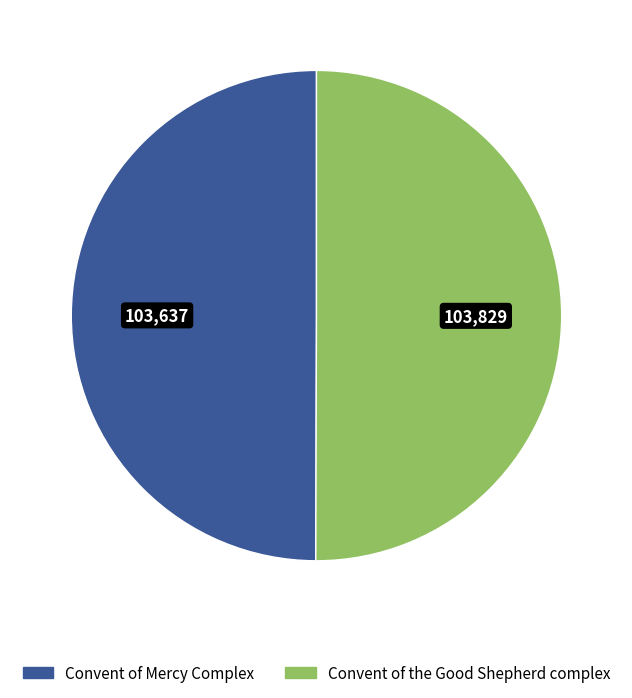

The Convent of the Good Shepherd complex slice represents 50% of the pie. True or false?

True